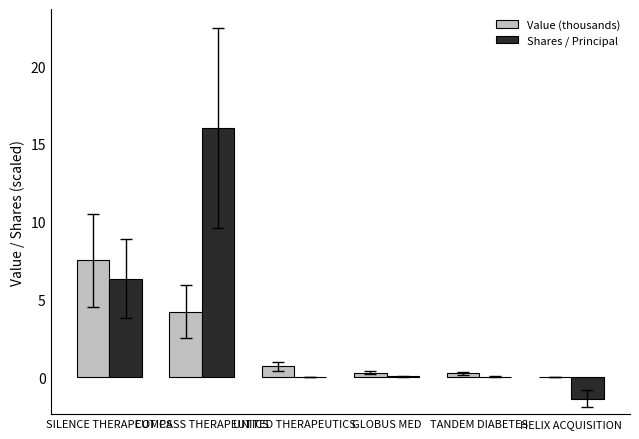

How many distinct data groups are displayed?

2